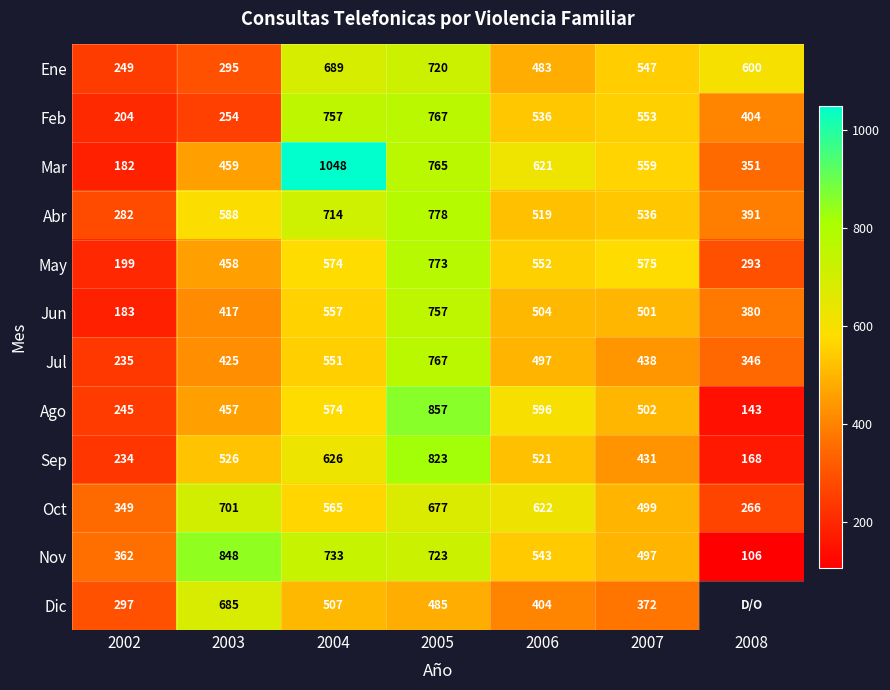

List the series in order of their peak value, lowest first.

Dic, Oct, Ene, Jun, Feb, Jul, May, Abr, Sep, Nov, Ago, Mar